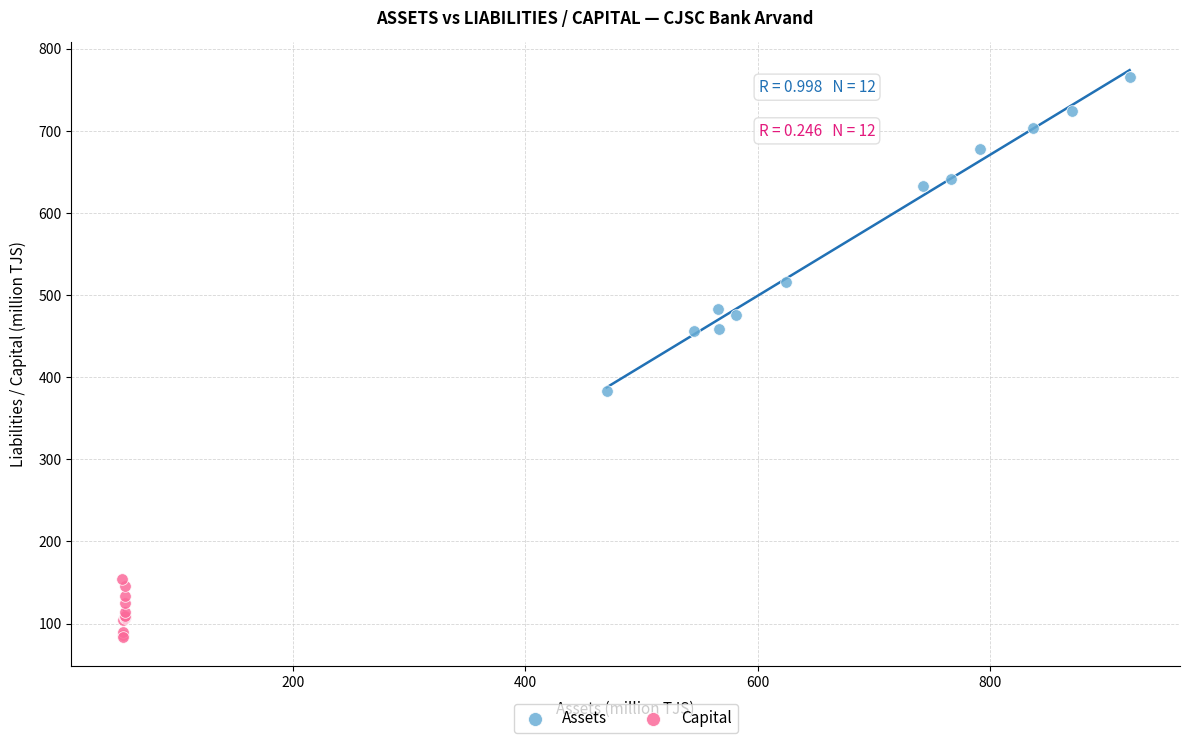

Which series reaches the minimum Y coordinate?

Capital